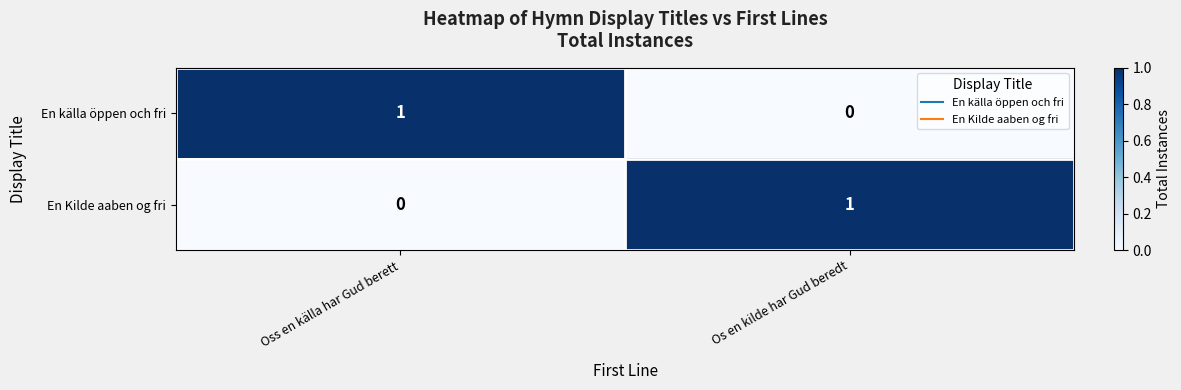

Which category has the lowest value in the En Kilde aaben og fri series?

Oss en källa har Gud berett